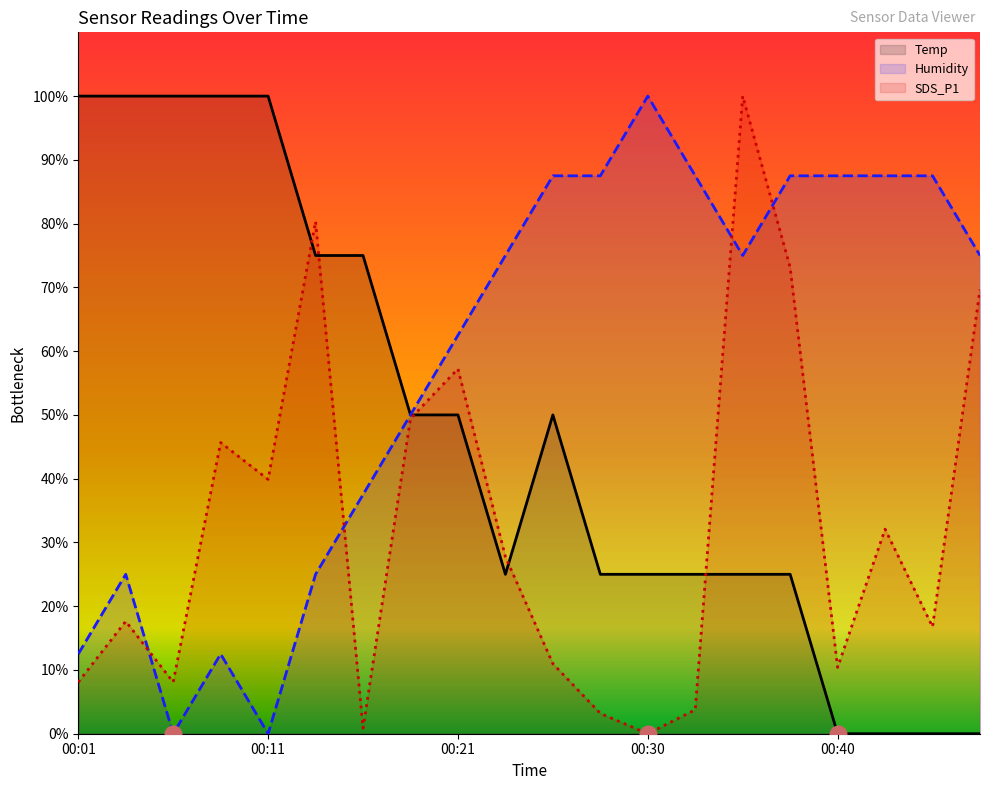

What is the difference between the Humidity values at 00:13 and 00:16?

12.5